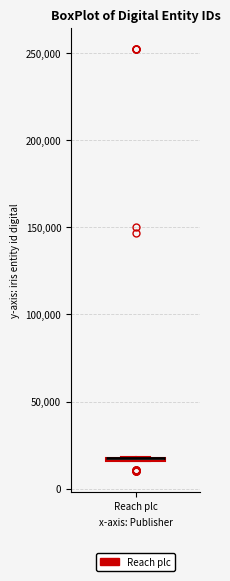

Where is the lower edge of the box for Reach plc on the y-axis? The values are not printed on the chart, so give them approximately, as read against the axis.

15000